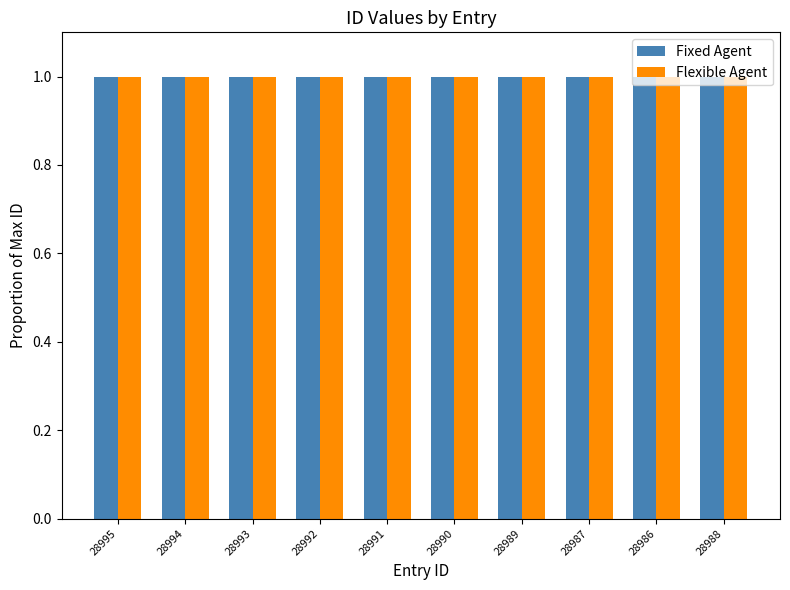

What is the total value across all series at 28993?

2.0